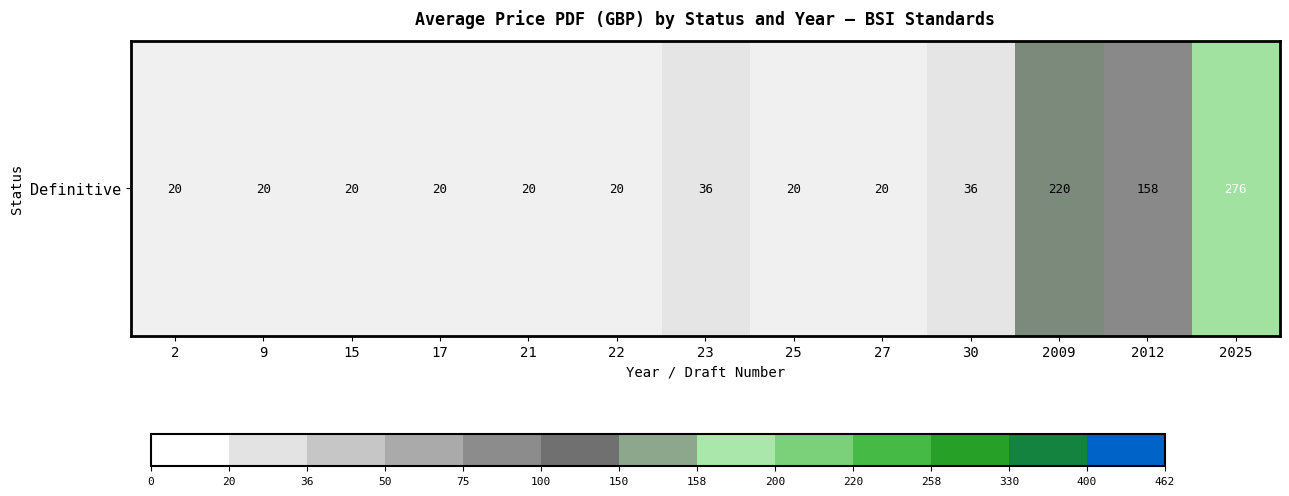

True or false: the data shows 20 at 25.

True